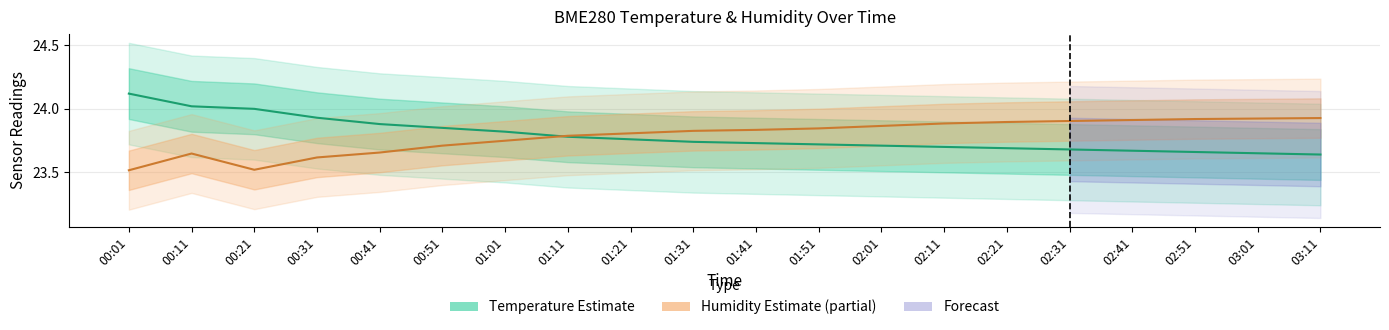

True or false: BME280 Humidity (scaled) has a value of 23.9 at 02:21.

True